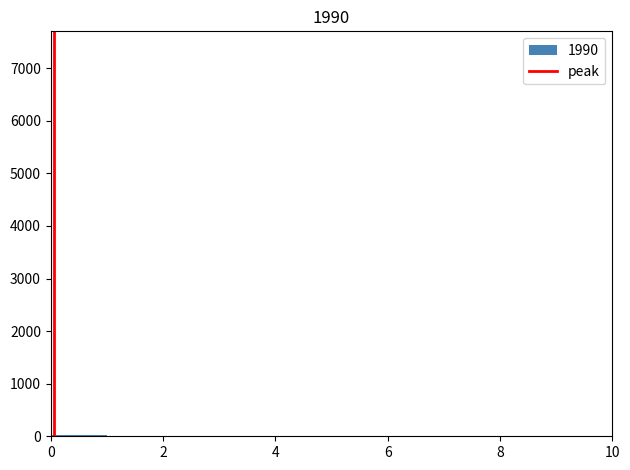

Reading left to right, transcribe this chart: for each bar, give the range it covers on the x-axis and its height. The values are not printed on the chart, so give them approximately, as read against the axis.

0 to 1: under 100
1 to 2: under 100
2 to 3: under 100
3 to 4: under 100
4 to 5: under 100
5 to 6: 0
6 to 7: 0
7 to 8: 0
8 to 9: 0
9 to 10: under 100